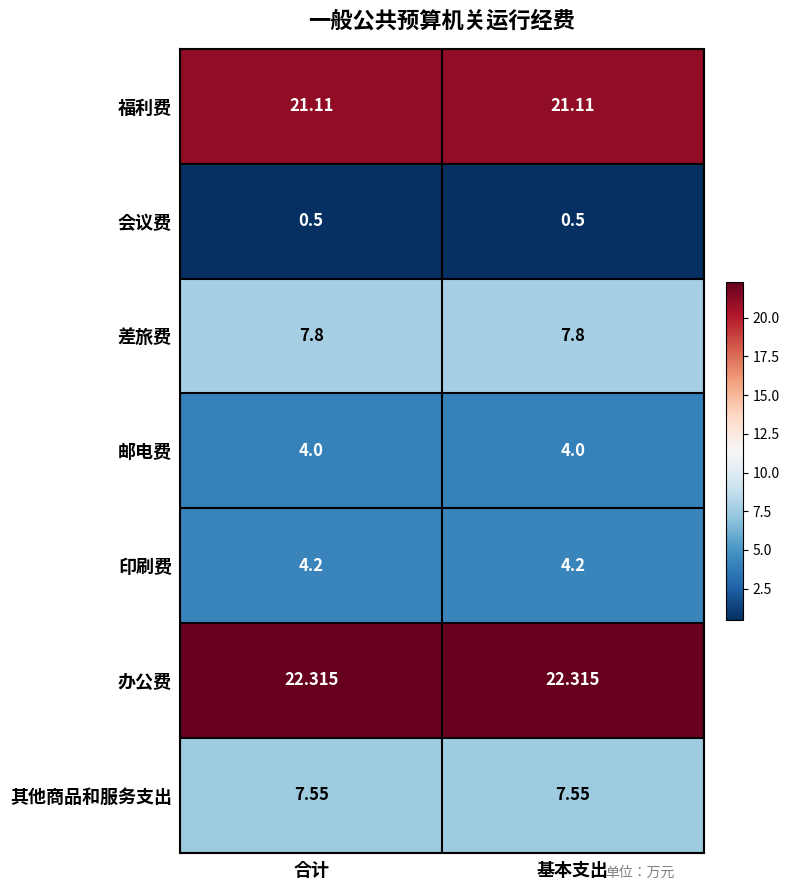

Rank the series at 合计 from highest to lowest value.

办公费, 福利费, 差旅费, 其他商品和服务支出, 印刷费, 邮电费, 会议费